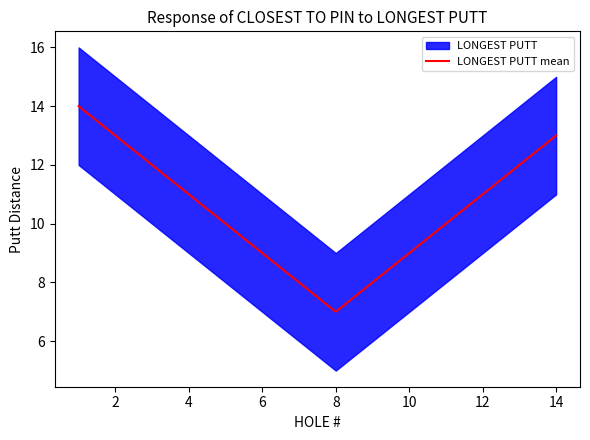

How many distinct data groups are displayed?

1